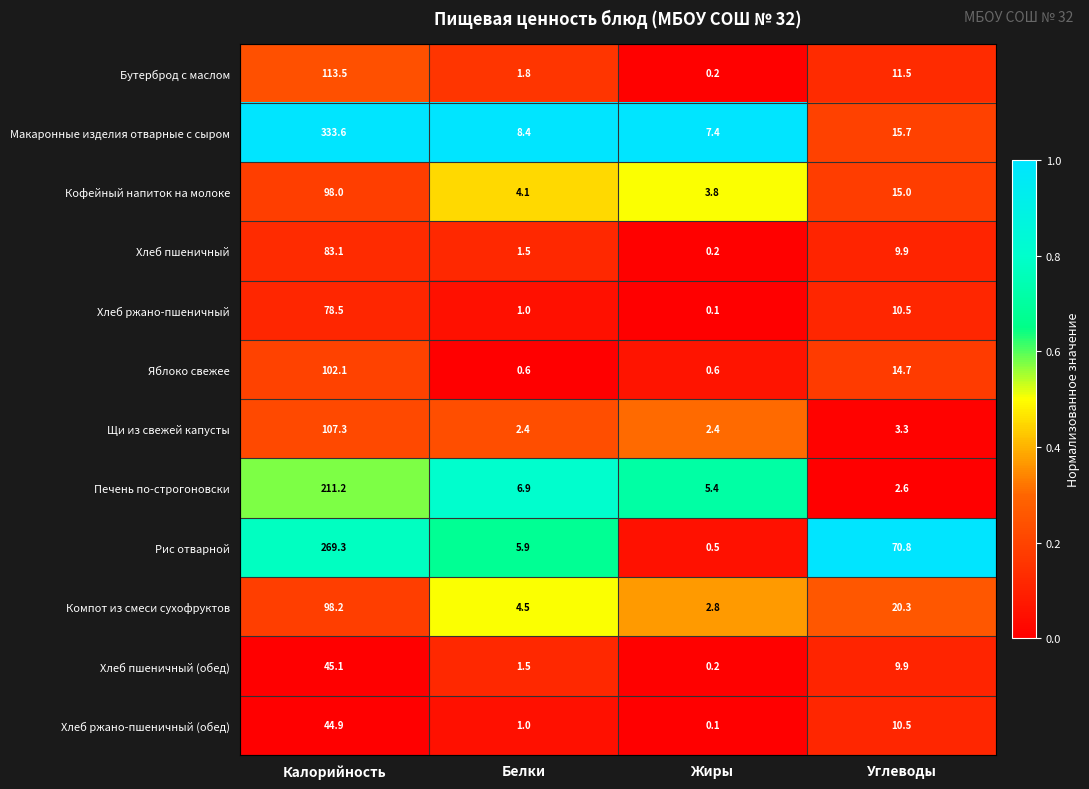

How many data points does each series have?

4